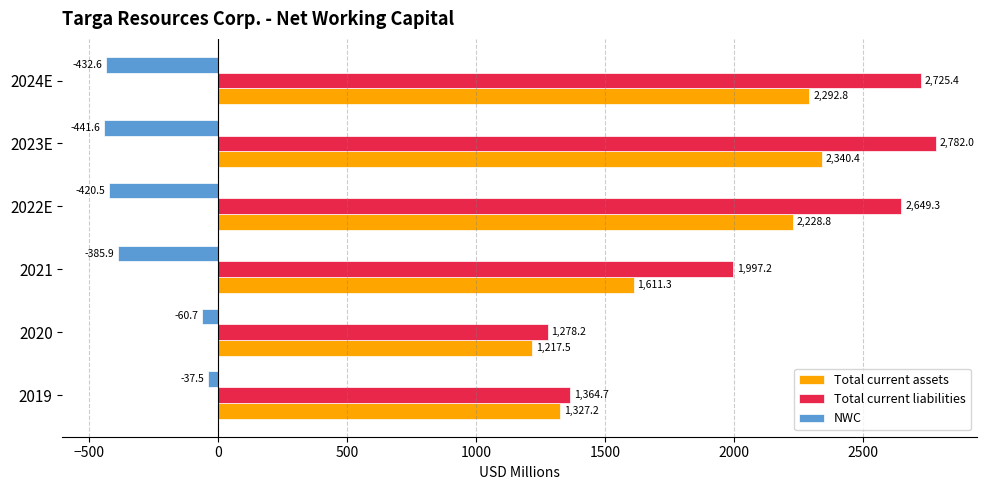

What is the approximate value of Total current assets at 2024E?

2292.8